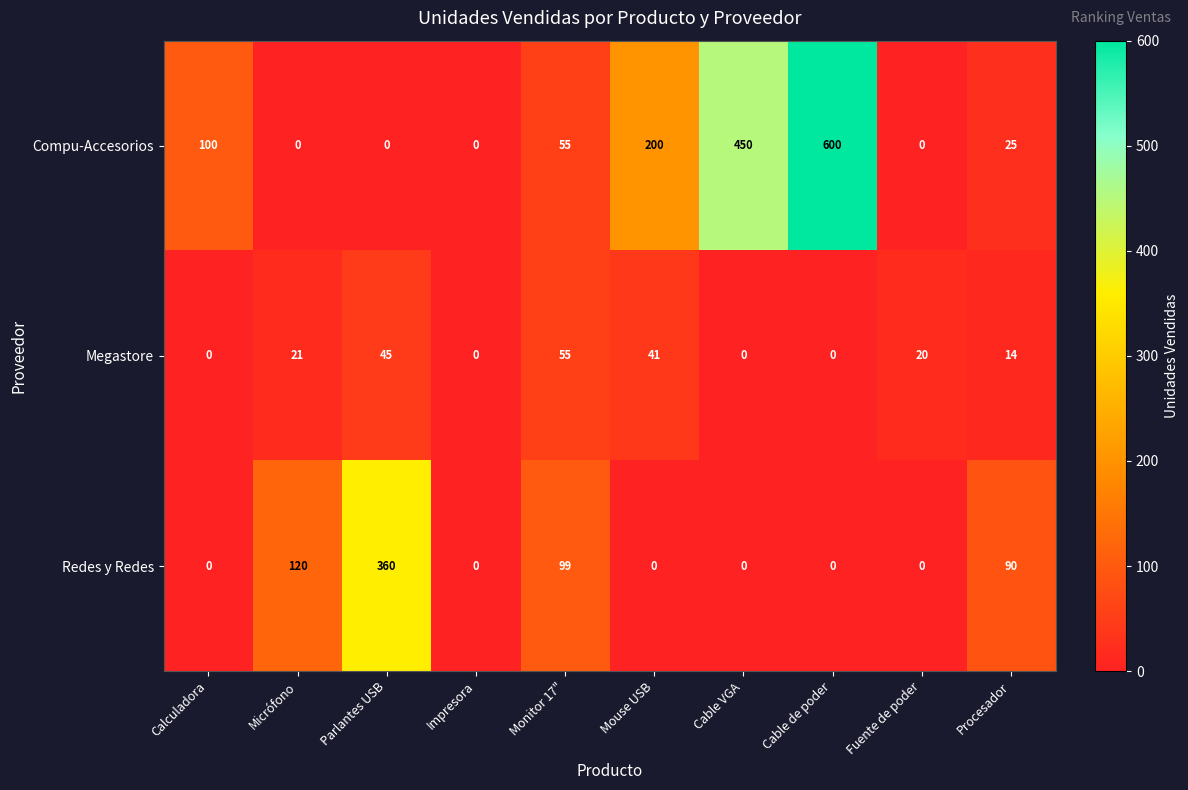

At which category is the sum across all series the highest?

Cable de poder